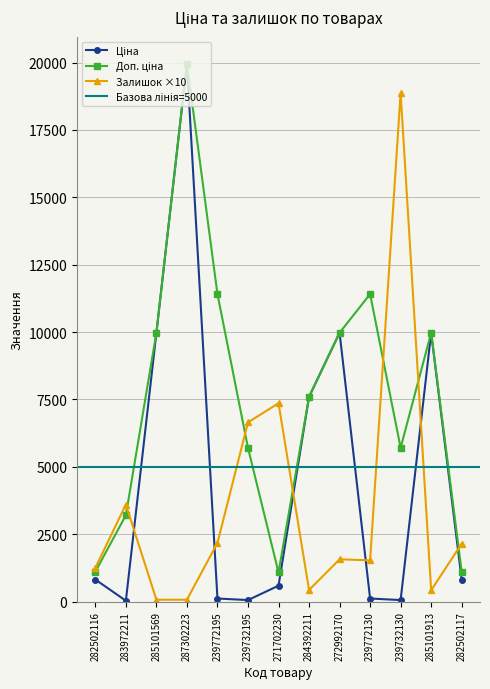

Is it true that Ціна equals 32.0 at 283972211?

True